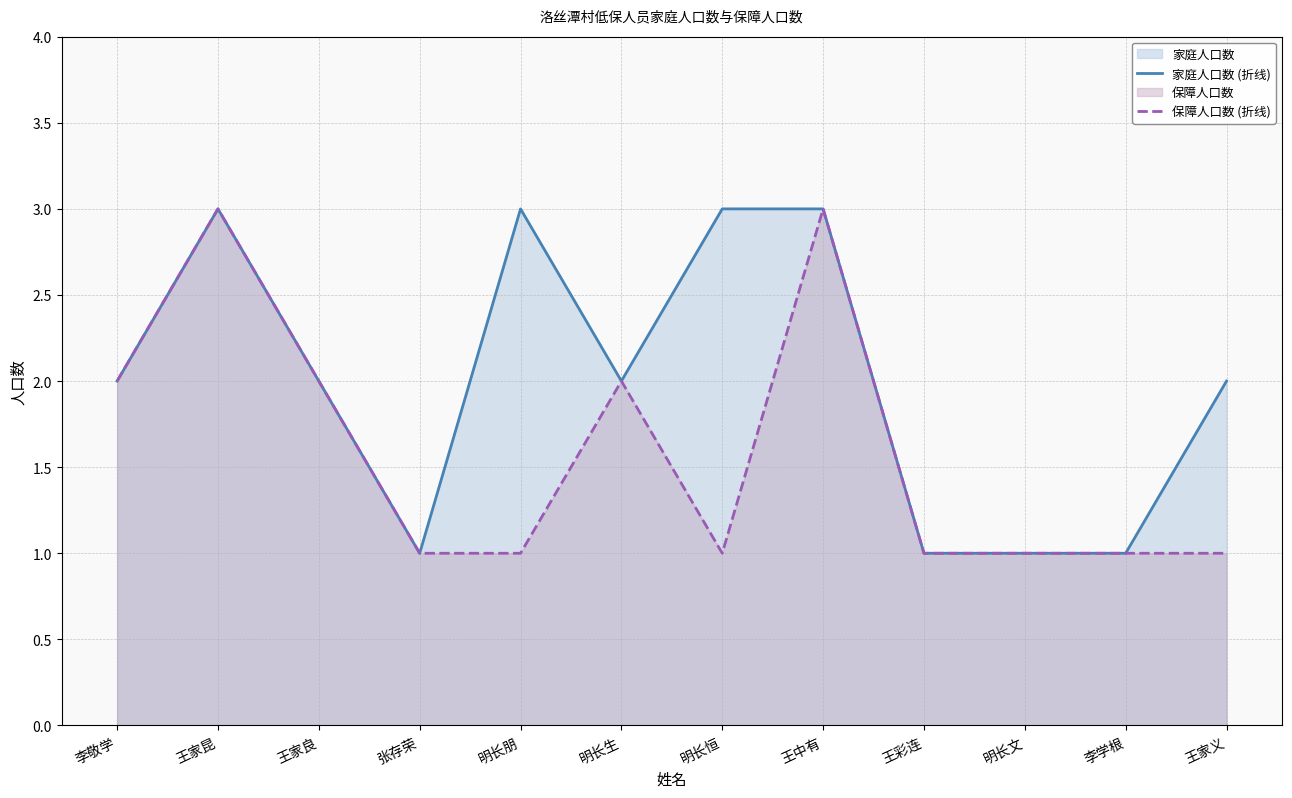

What is the average value of the 保障人口数 (折线) series?

2